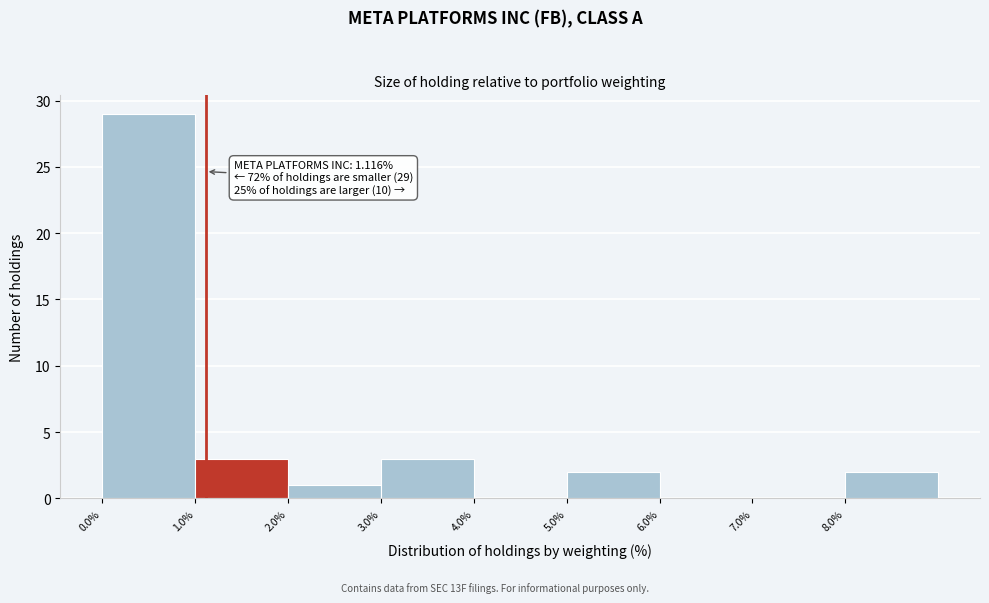

Over which range of the x-axis is the bar tallest?

0 to 1